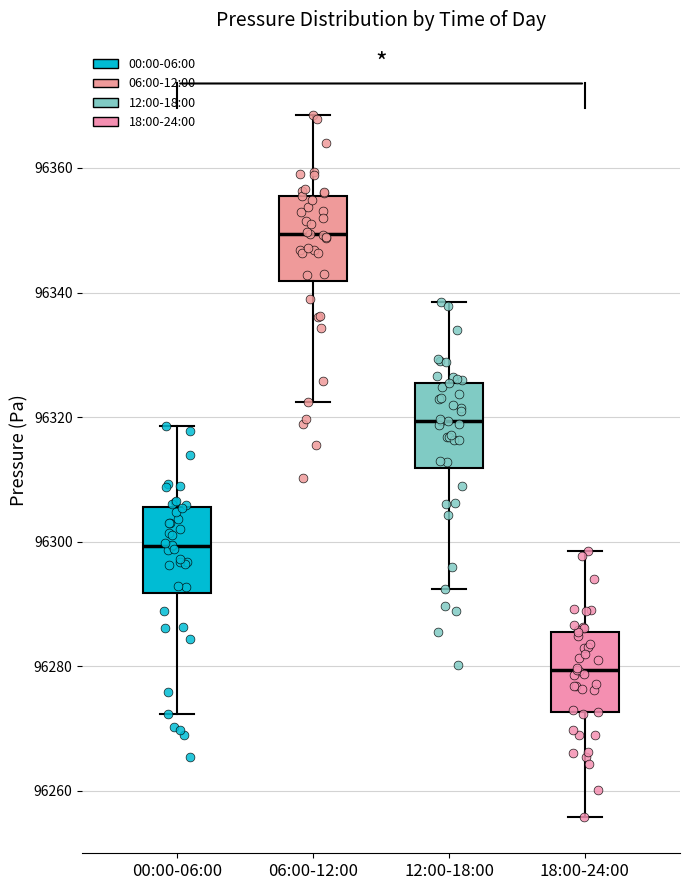

Where is the lower edge of the box for 00:00-06:00 on the y-axis? The values are not printed on the chart, so give them approximately, as read against the axis.

96292